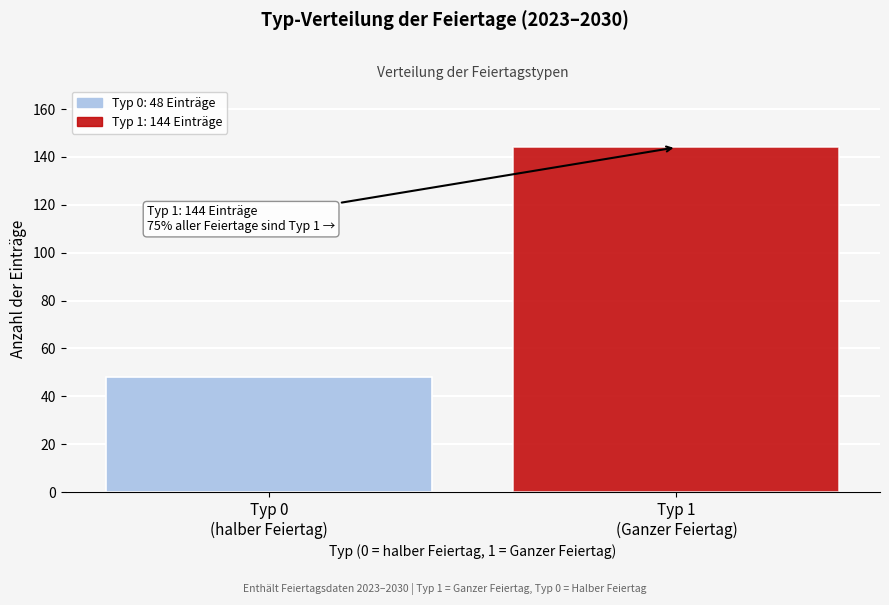

What is the greatest value displayed?

144